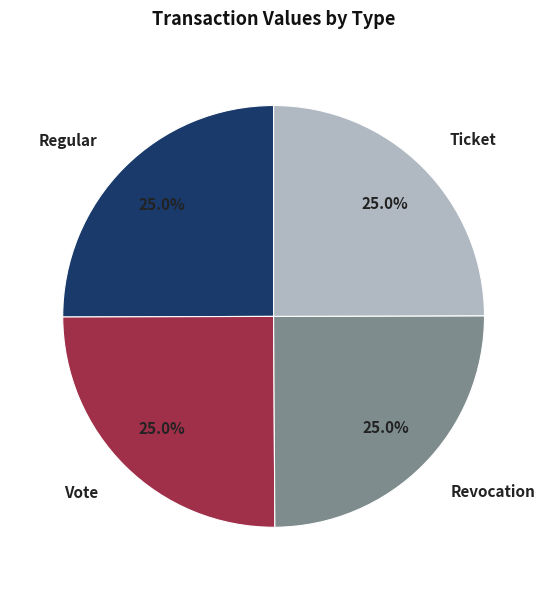

The Regular slice represents 19% of the pie. True or false?

False